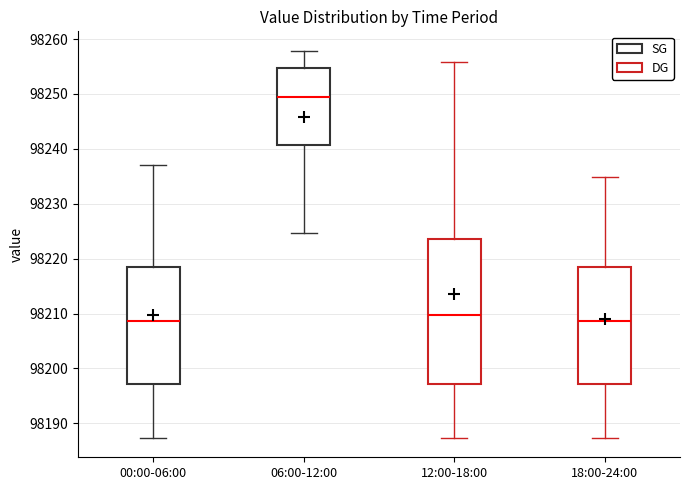

Where does the median line of the box for 06:00-12:00 sit on the y-axis? The values are not printed on the chart, so give them approximately, as read against the axis.

98249